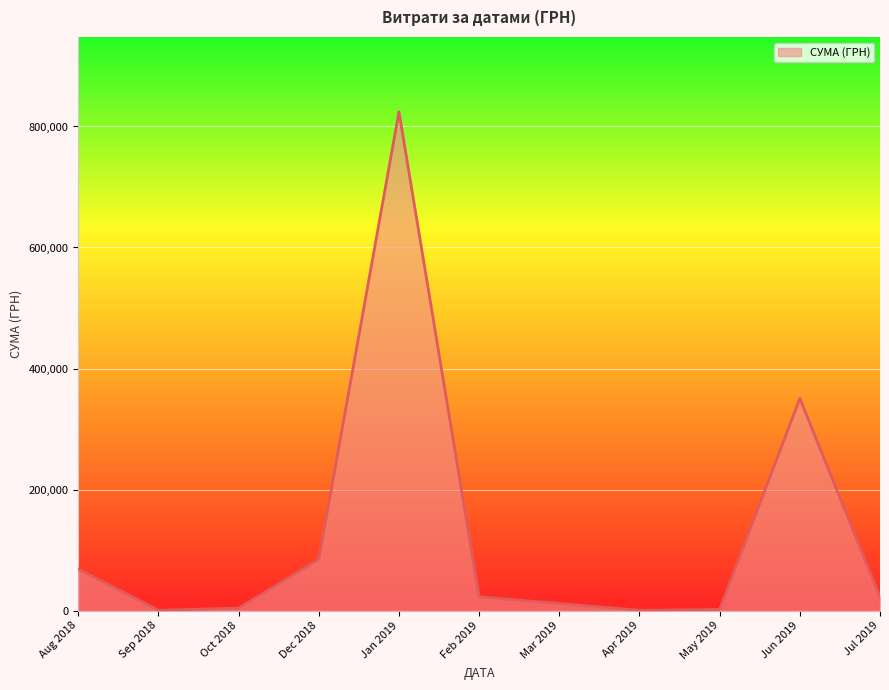

How many interior local peaks (higher than both neighbors) does the data have?

2